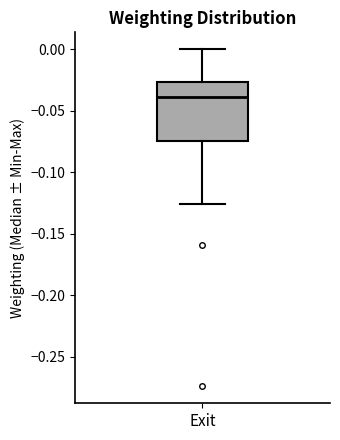

Where is the upper edge of the box for Exit on the y-axis? The values are not printed on the chart, so give them approximately, as read against the axis.

-0.025